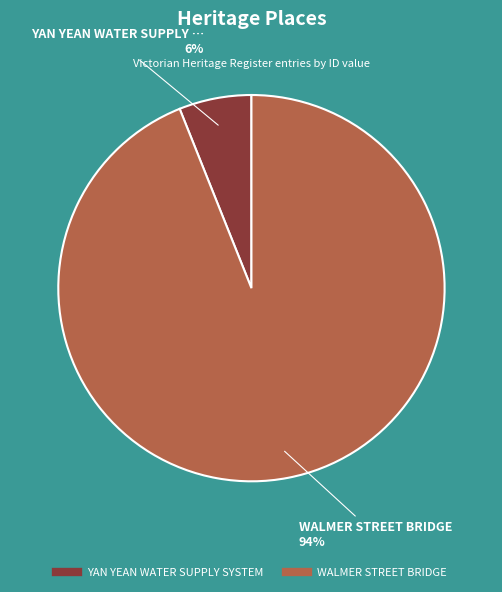

What percentage is the YAN YEAN WATER SUPPLY SYSTEM slice, to the nearest percent?

6%